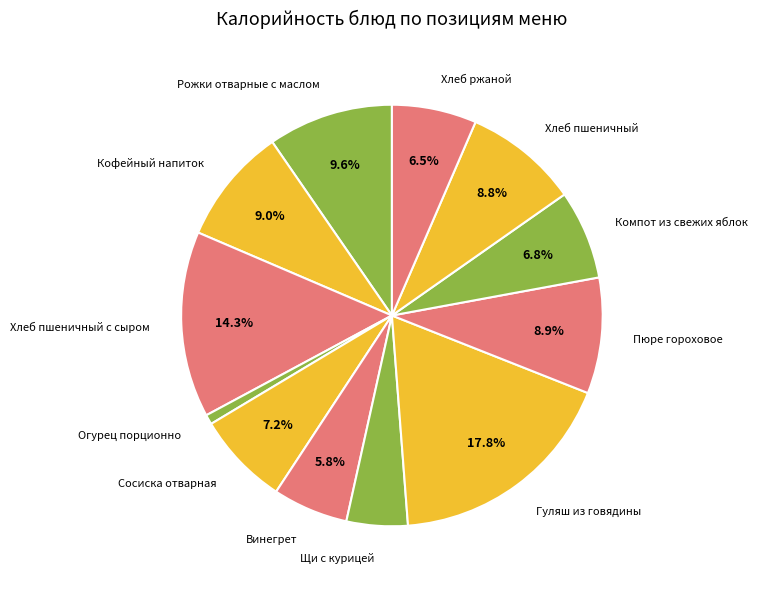

Which slice is the smallest?

Огурец порционно